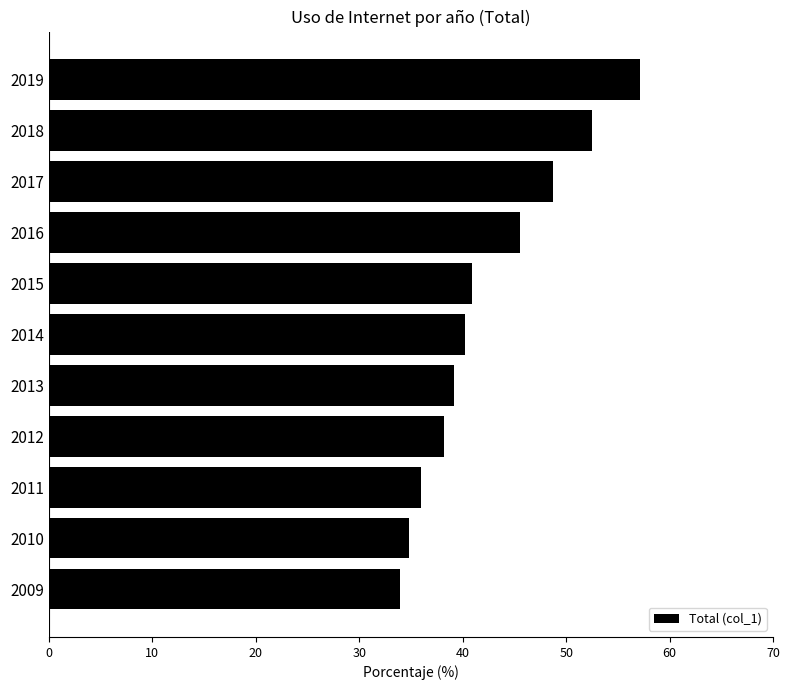

Which label corresponds to the smallest value in the chart?

2009